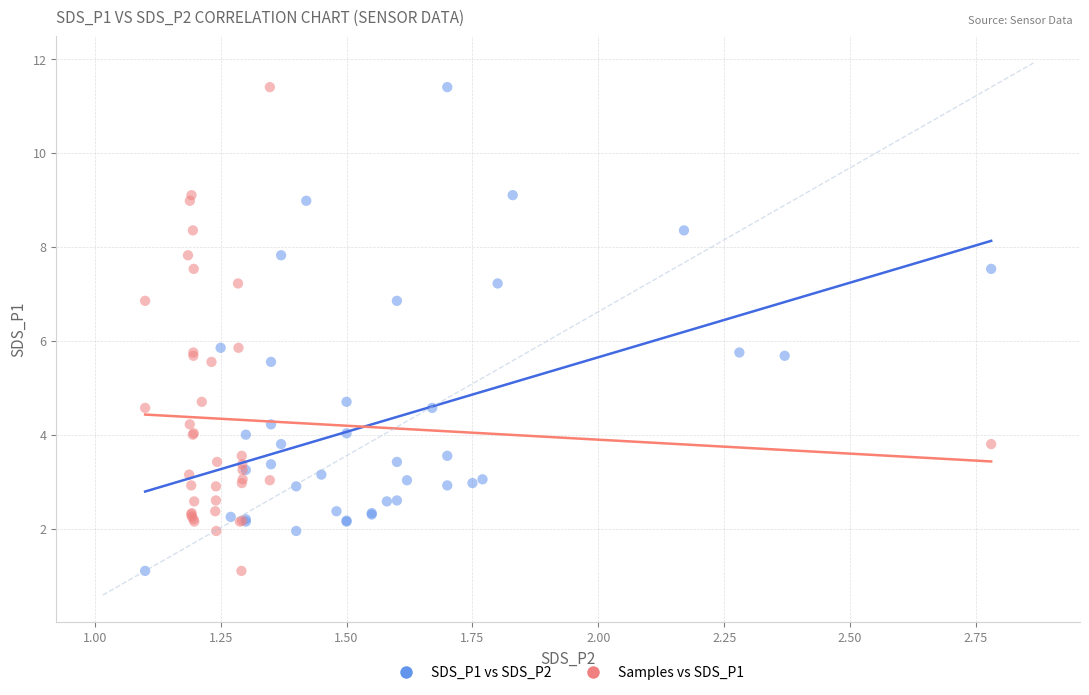

What are all the series names shown in the legend?

SDS_P1 vs SDS_P2, Samples vs SDS_P1